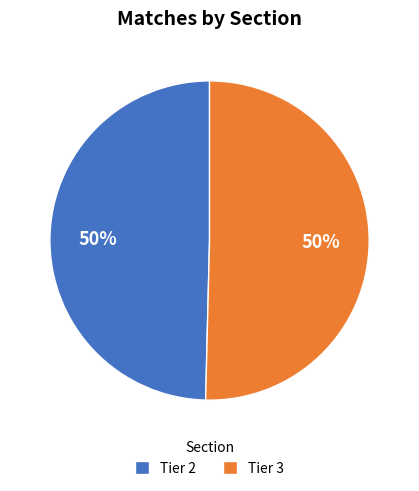

To the nearest percent, what percentage of the pie is Tier 3?

50%